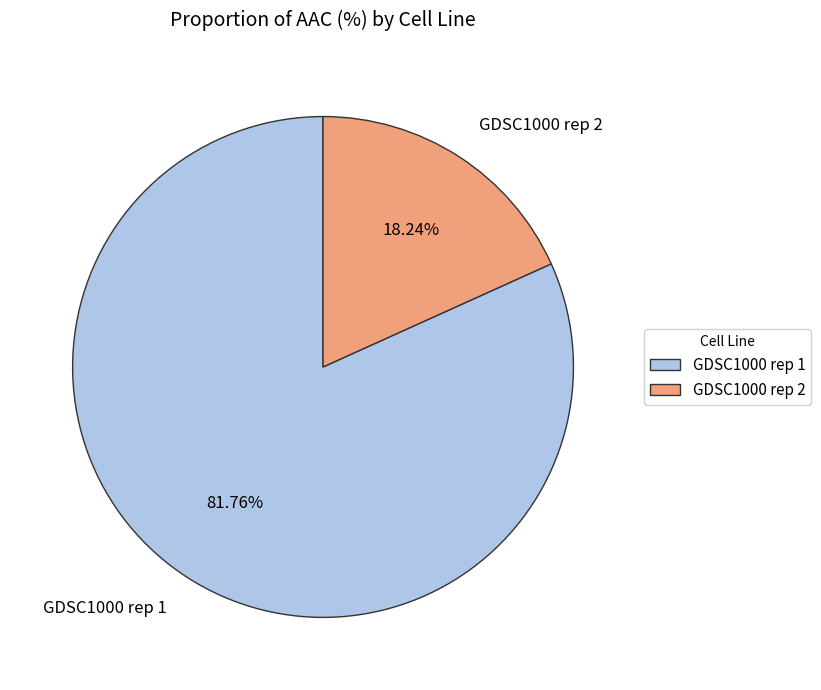

To the nearest percent, what is the difference between the GDSC1000 rep 2 and GDSC1000 rep 1 slice percentages?

64%